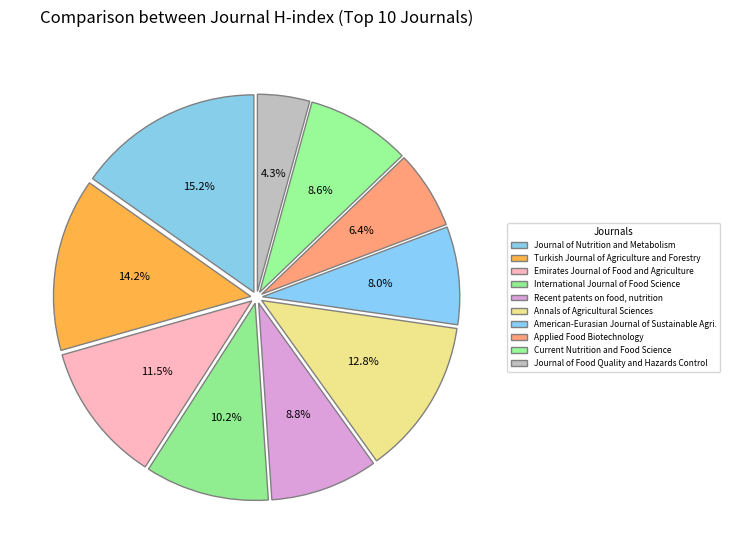

To the nearest percent, what is the combined percentage of Annals of Agricultural Sciences and Current Nutrition and Food Science?

21%